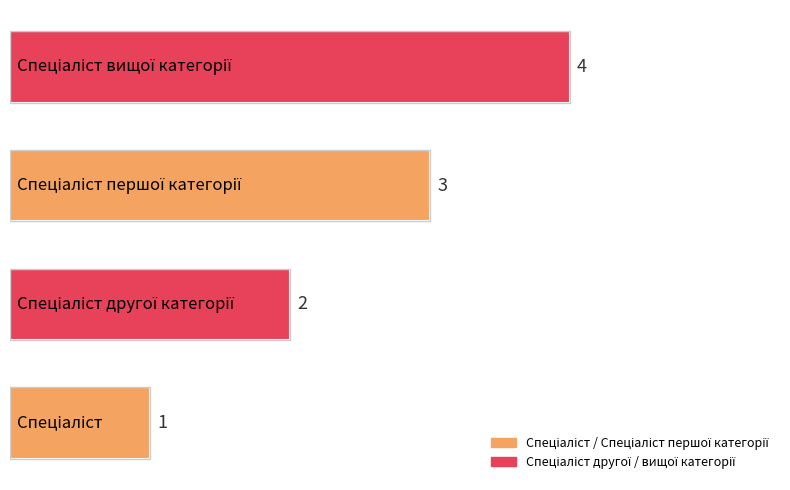

What is the sum of all values?

10